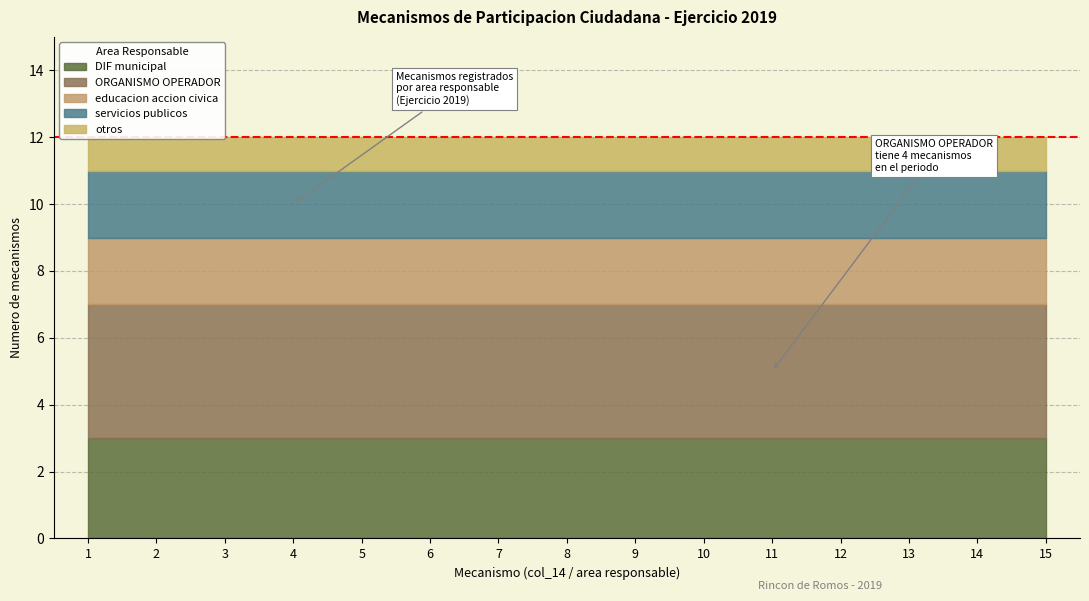

What is the sum of the servicios publicos values at 9 and 1?

4